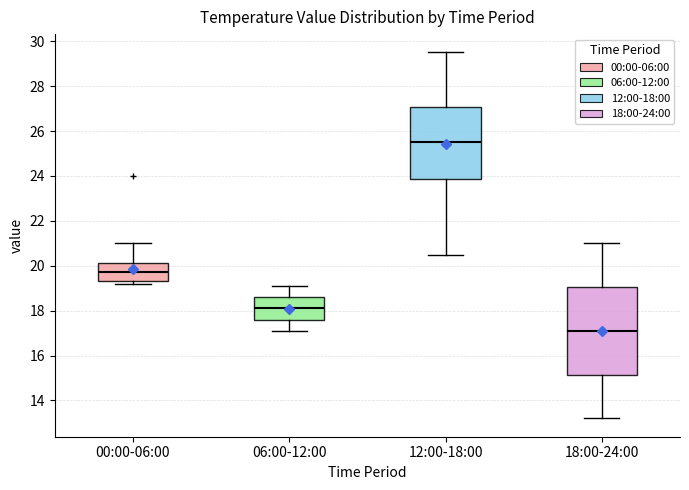

Where does the lower whisker of the box for 06:00-12:00 end on the y-axis? The values are not printed on the chart, so give them approximately, as read against the axis.

17.2